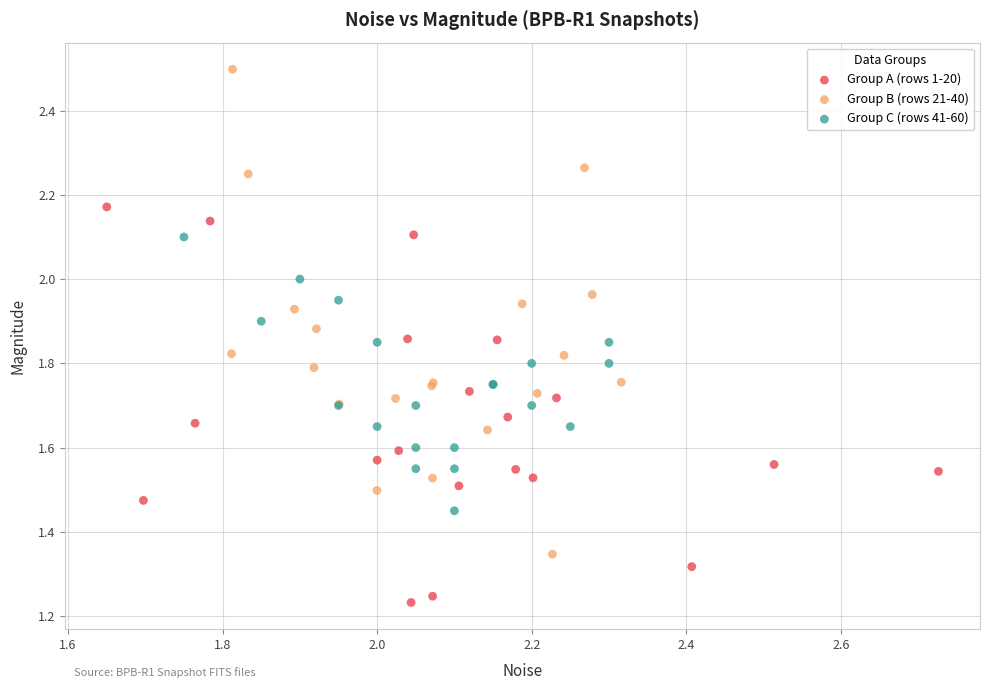

Which series reaches the minimum Y coordinate?

Group A (rows 1-20)